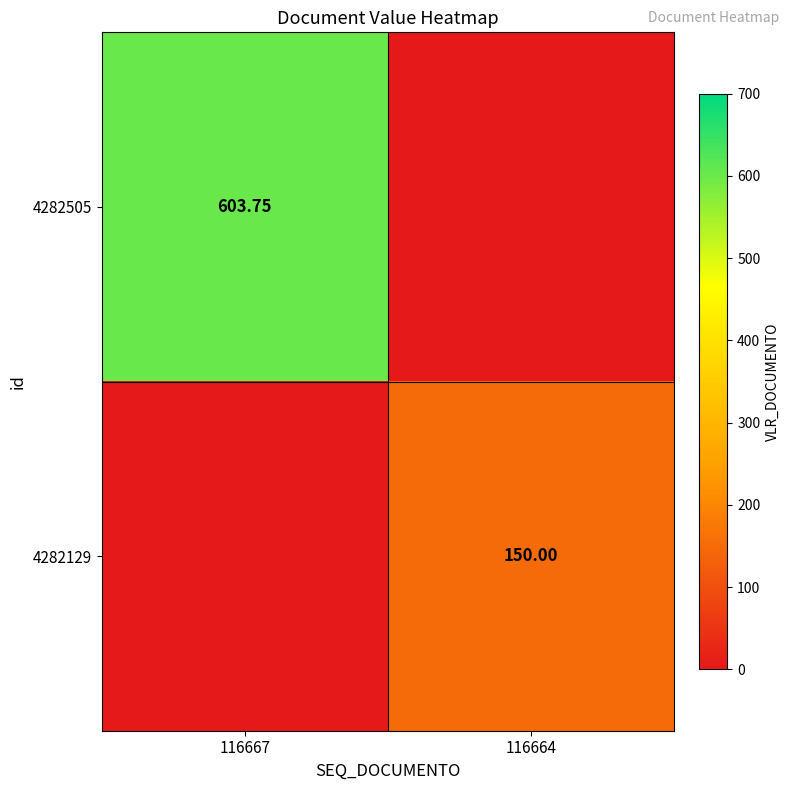

What is the difference between the 4282505 values at 116664 and 116667?

603.8